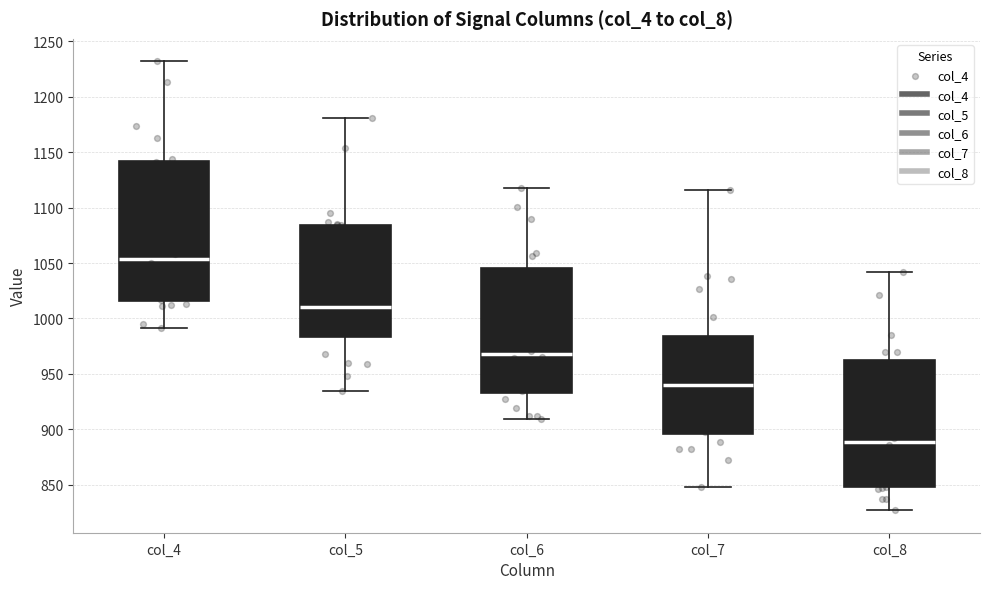

Which box is the tallest, from its lower edge to its upper edge?

col_4